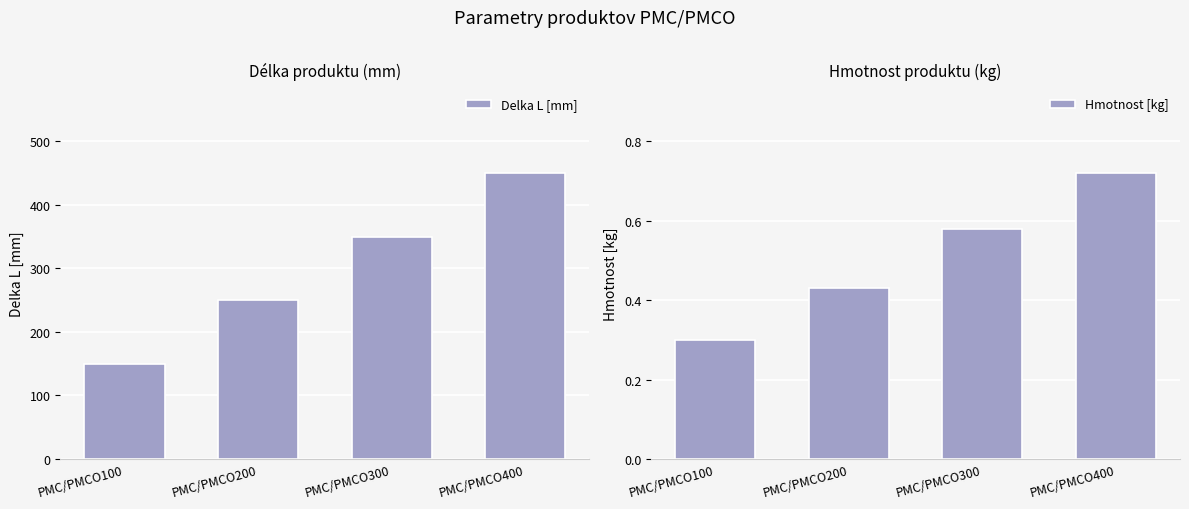

What is the value of the Delka L [mm] bar at the 4th from the left?

450